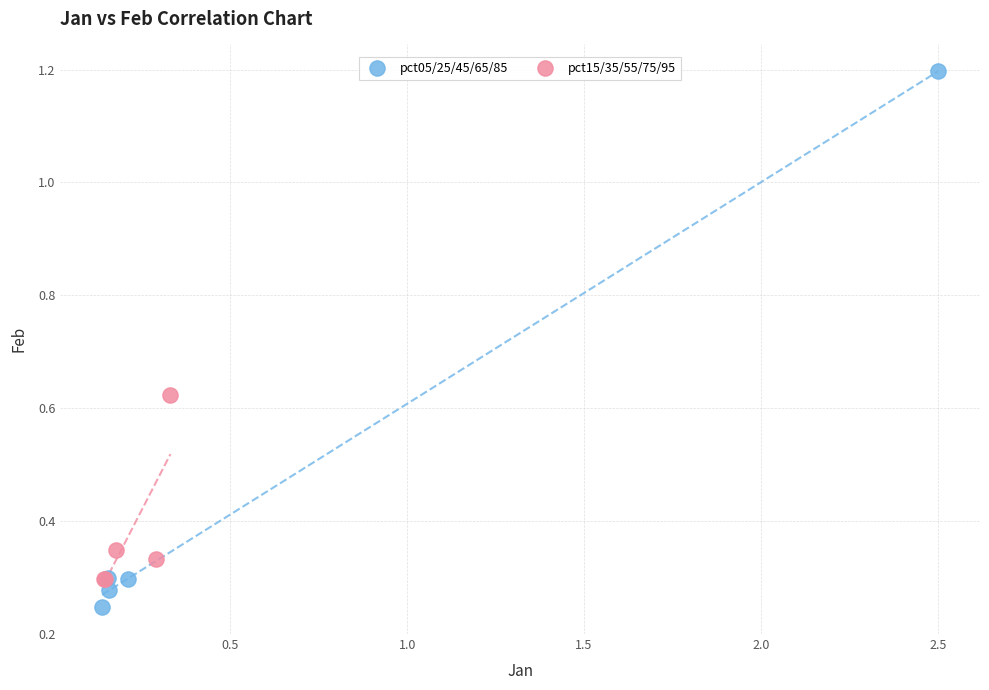

Which series reaches the minimum Y coordinate?

pct05/25/45/65/85